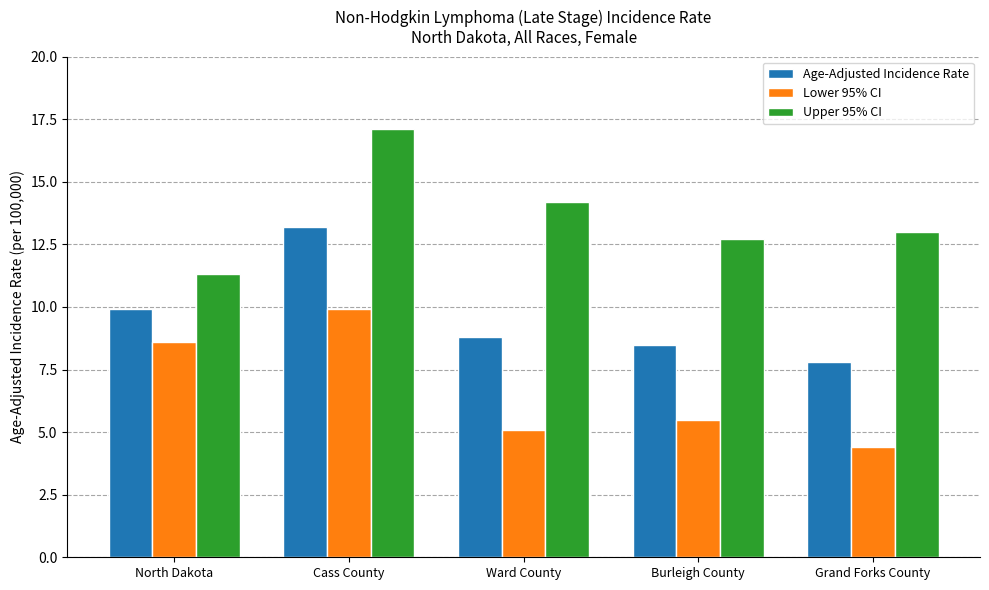

Reading left to right, what are all the values shown in this chart?

Age-Adjusted Incidence Rate: North Dakota=9.9	Cass County=13.2	Ward County=8.8	Burleigh County=8.5	Grand Forks County=7.8
Lower 95% CI: North Dakota=8.6	Cass County=9.9	Ward County=5.1	Burleigh County=5.5	Grand Forks County=4.4
Upper 95% CI: North Dakota=11.3	Cass County=17.1	Ward County=14.2	Burleigh County=12.7	Grand Forks County=13.0